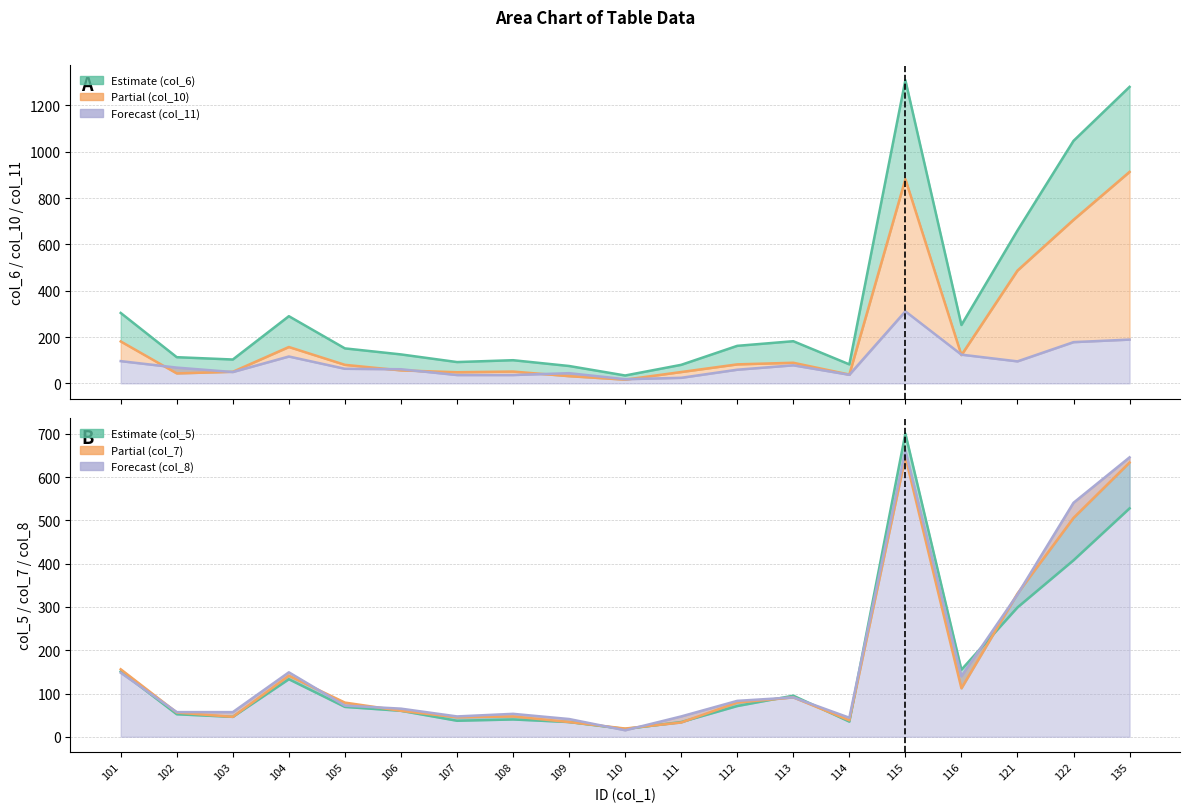

Does the chart have visible grid lines?

Yes